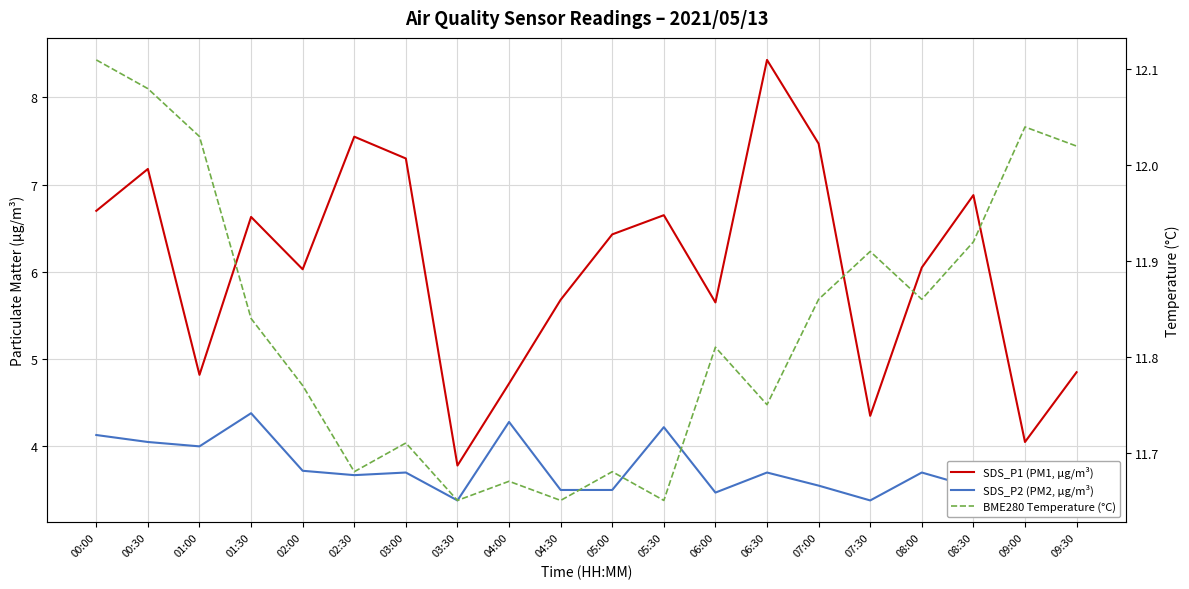

Rank the series by their average value, from highest to lowest.

BME280 Temperature (°C), SDS_P1 (PM1, µg/m³), SDS_P2 (PM2, µg/m³)